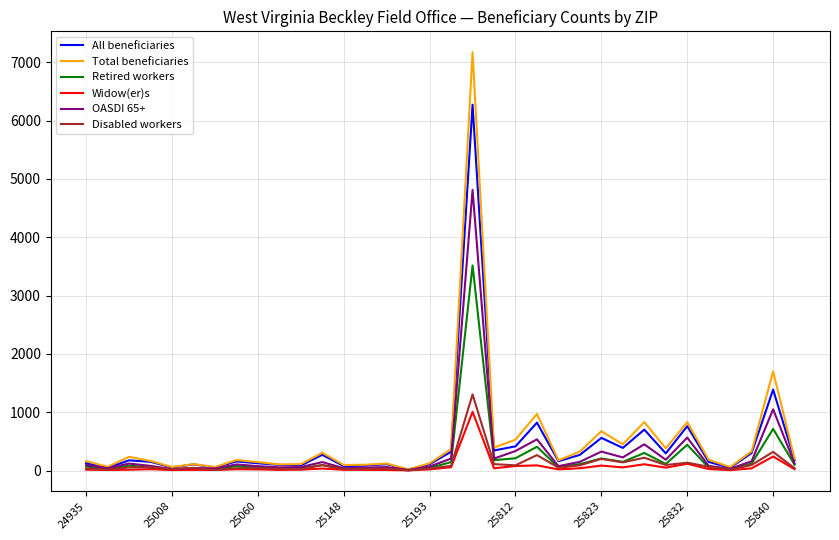

Which series has the largest total across all categories?

Total beneficiaries